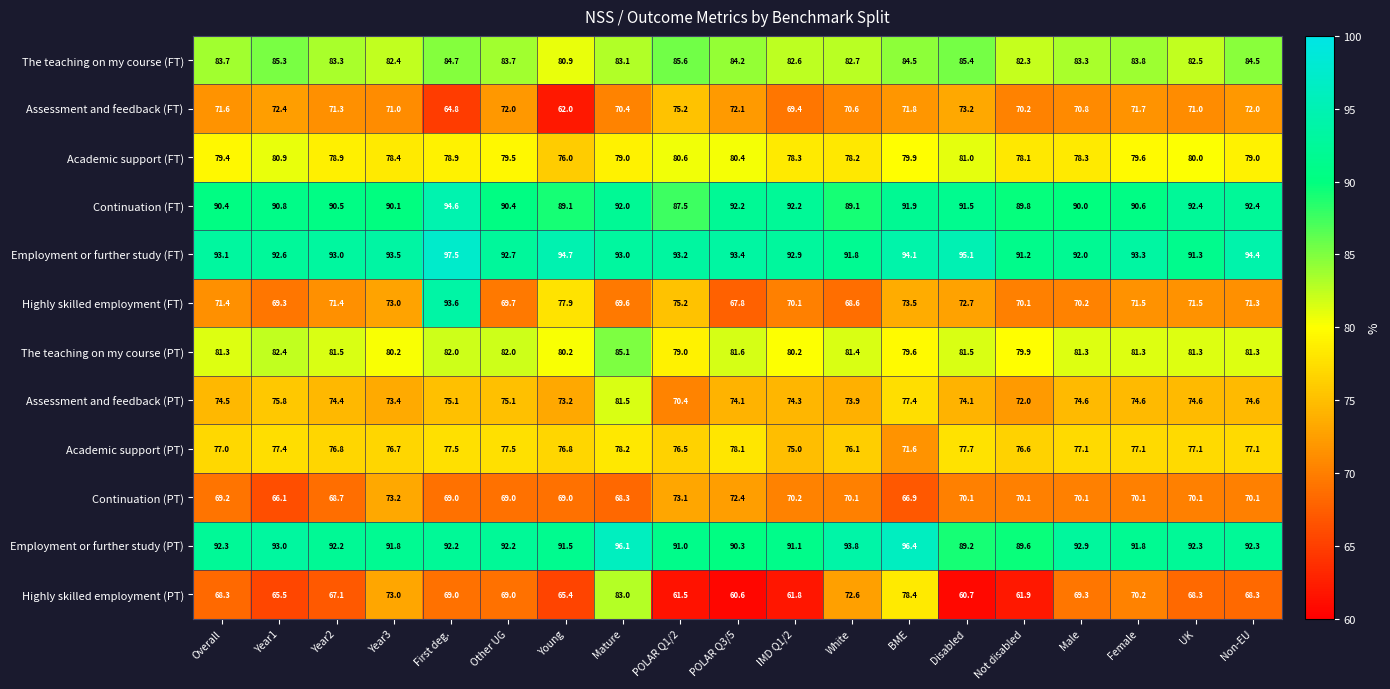

Which series has the largest total across all categories?

Employment or further study (FT)